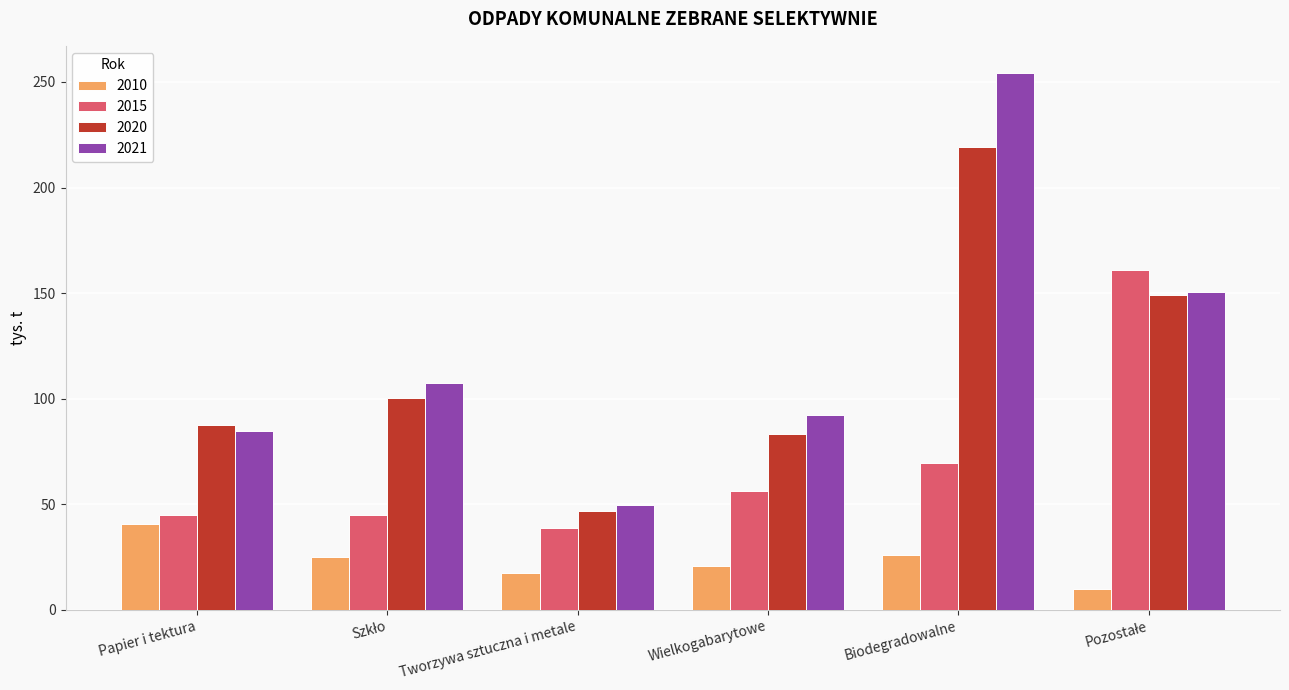

What is the label of the 6th bar from the right?

Papier i tektura